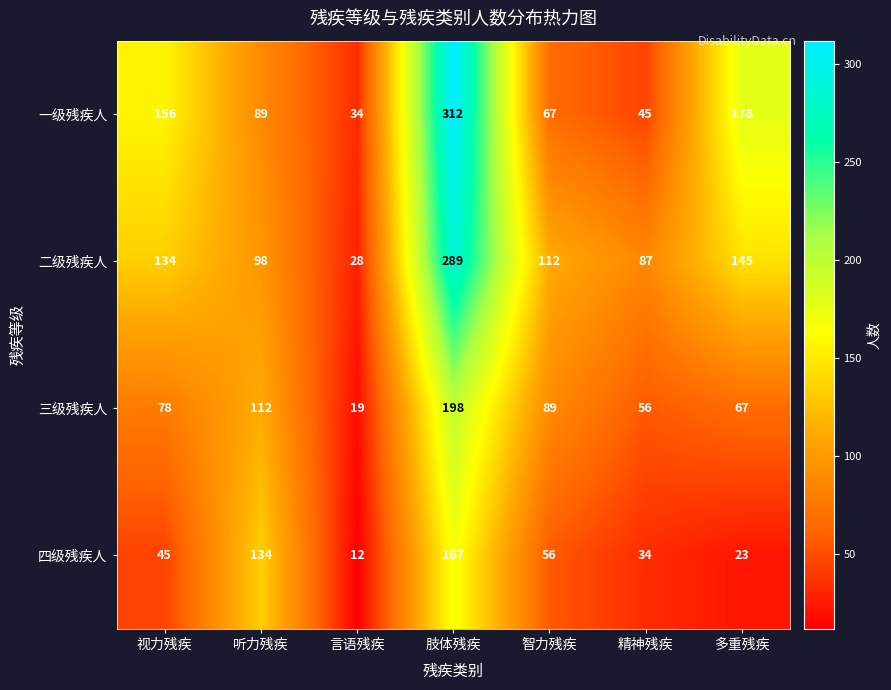

Is it true that 一级残疾人 equals 67 at 智力残疾?

True